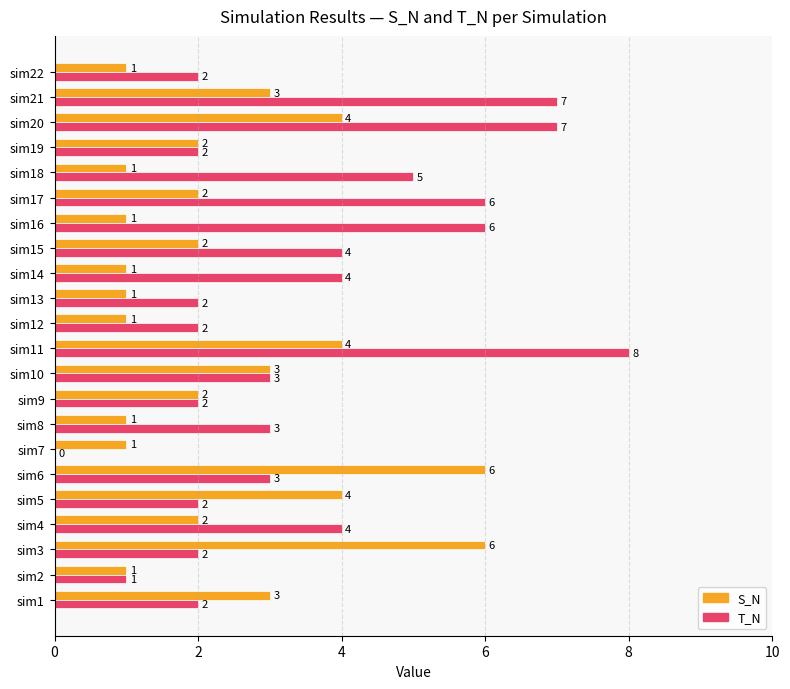

Which series changed the most between sim1 and sim4?

T_N